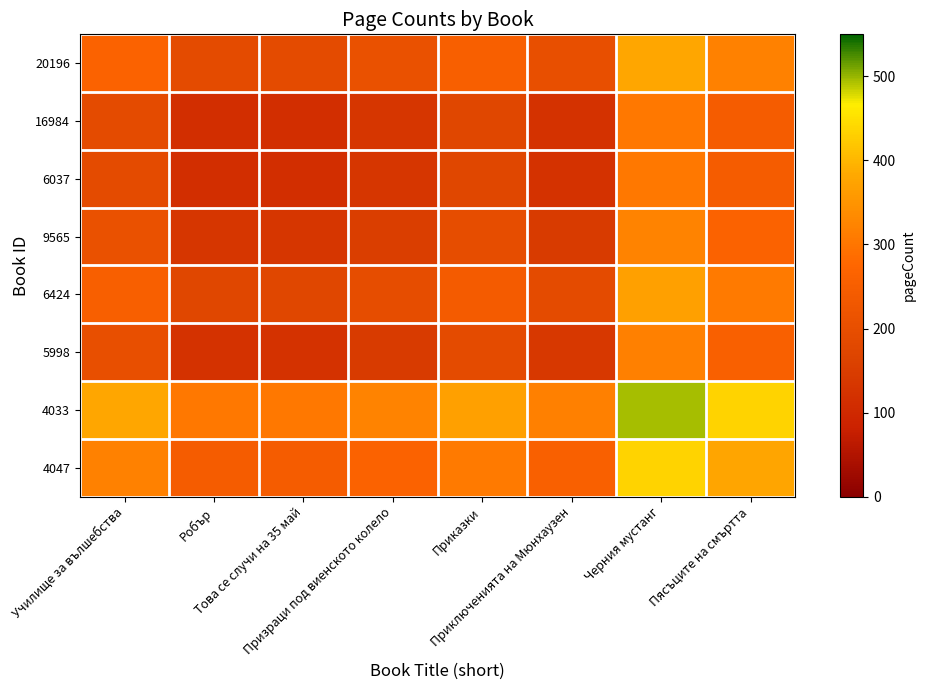

What is the spread (max minus min) of values at Това се случи на 35 май?

192